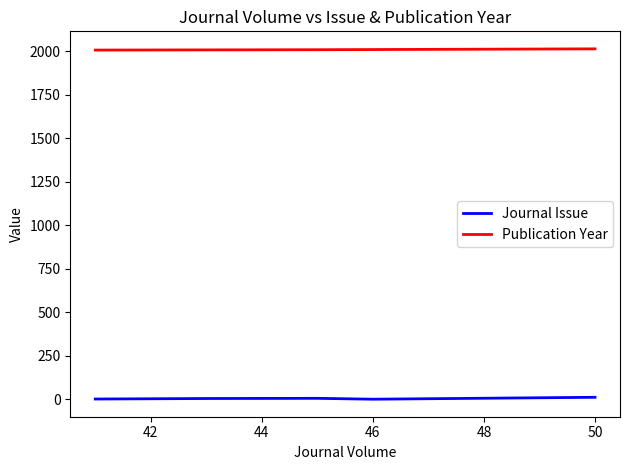

Rank the series by their average value, from highest to lowest.

Publication Year, Journal Issue